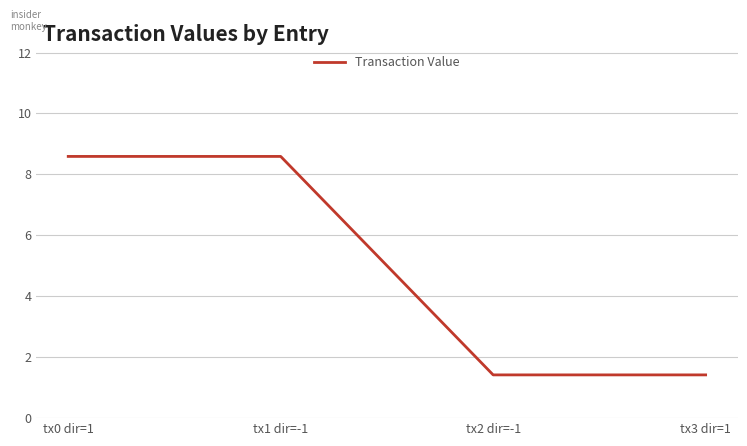

What is the sum of all values?

20.0